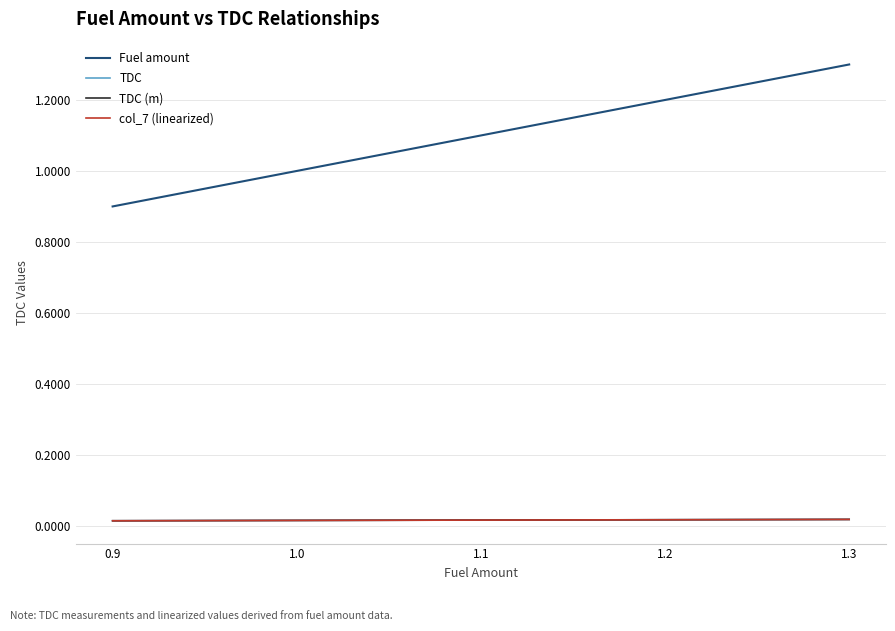

True or false: TDC and Fuel amount cross at least once.

False